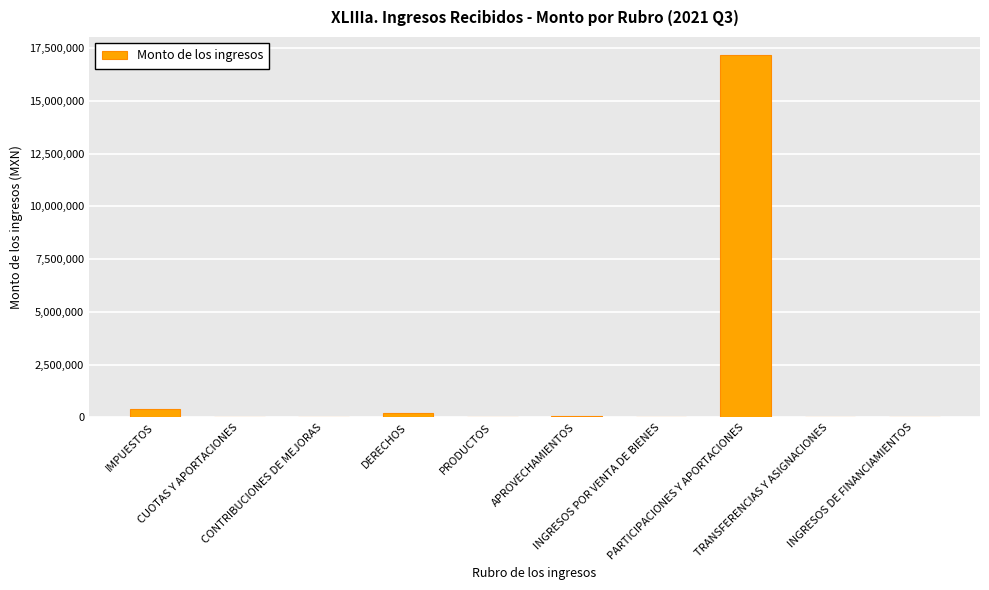

What value does the data have at APROVECHAMIENTOS?

75497.2